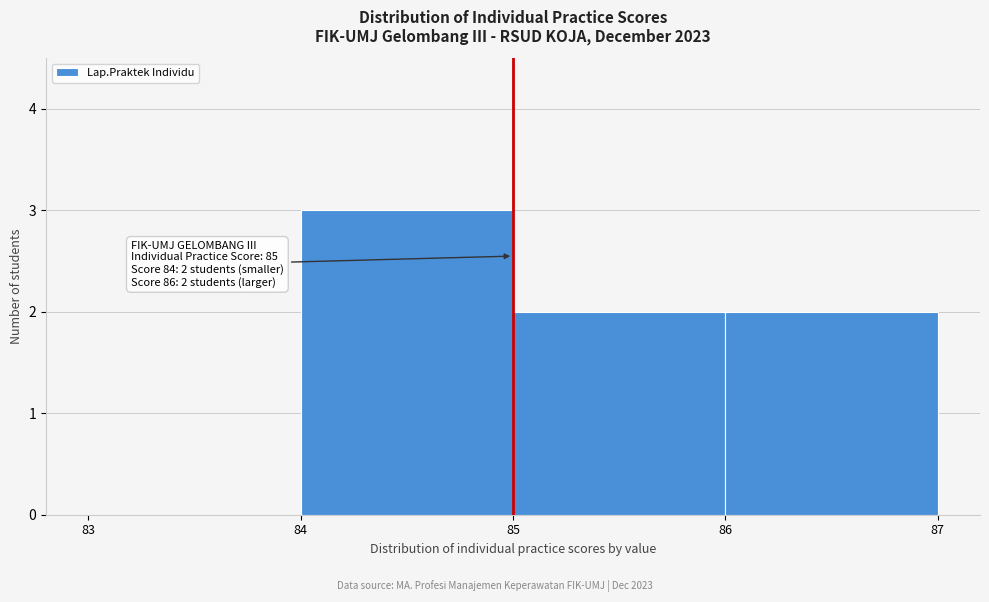

Which range on the x-axis has the tallest bar?

84 to 85